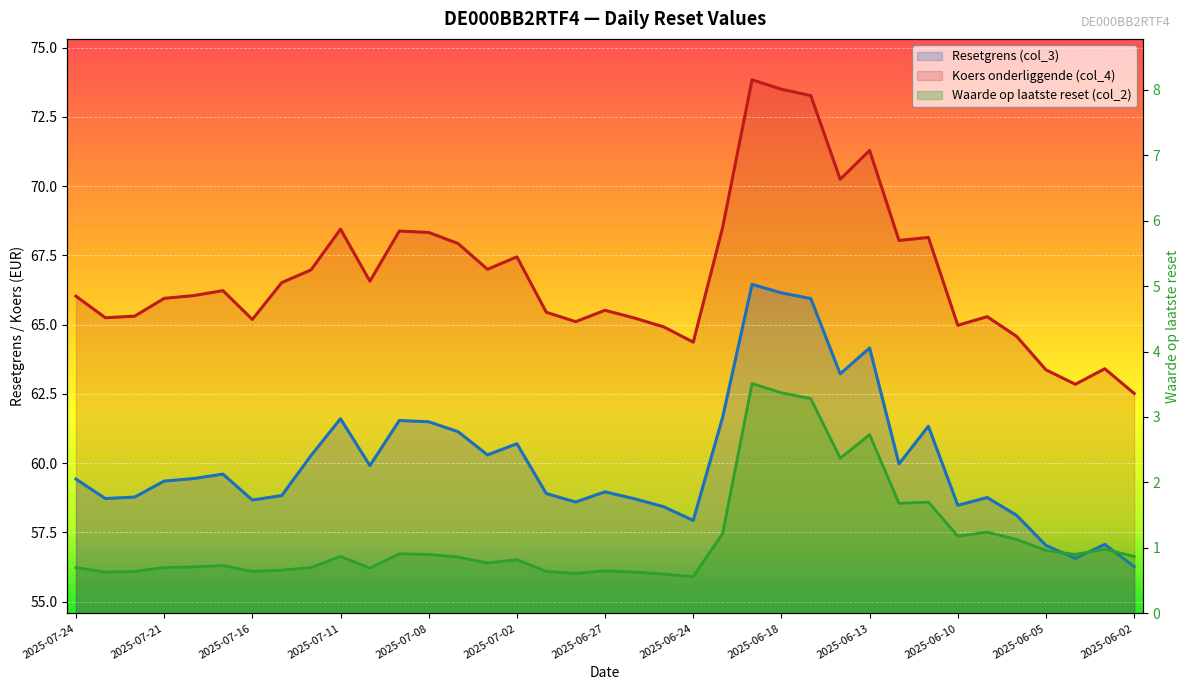

What is the average value of the Koers onderliggende (col_4) series?

66.8